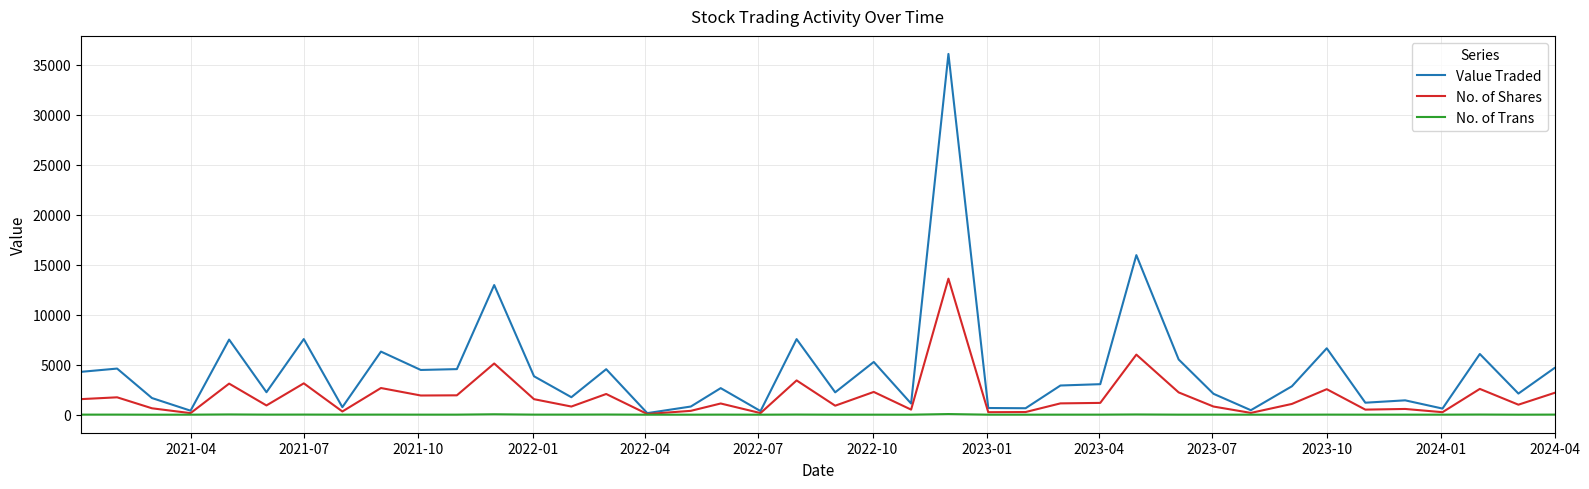

What are all the series names shown in the legend?

Value Traded, No. of Shares, No. of Trans